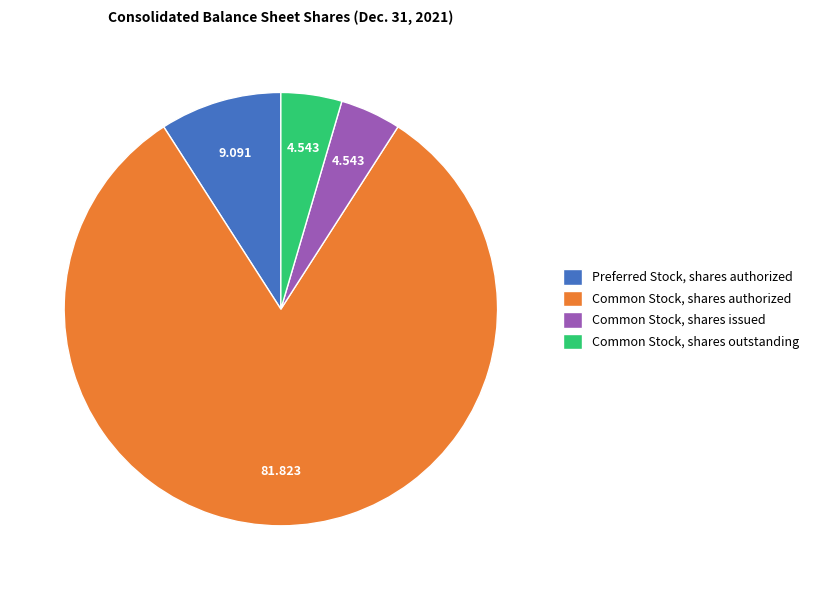

Does Common Stock, shares outstanding represent more than half of the total?

No